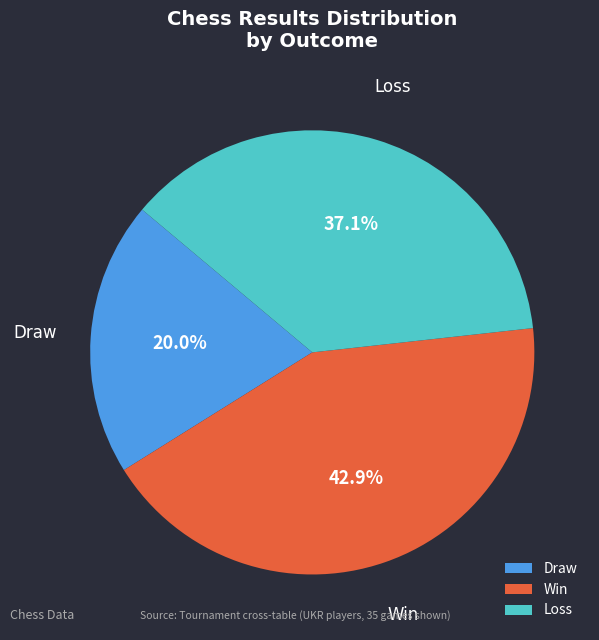

Is there a majority slice in this chart?

No